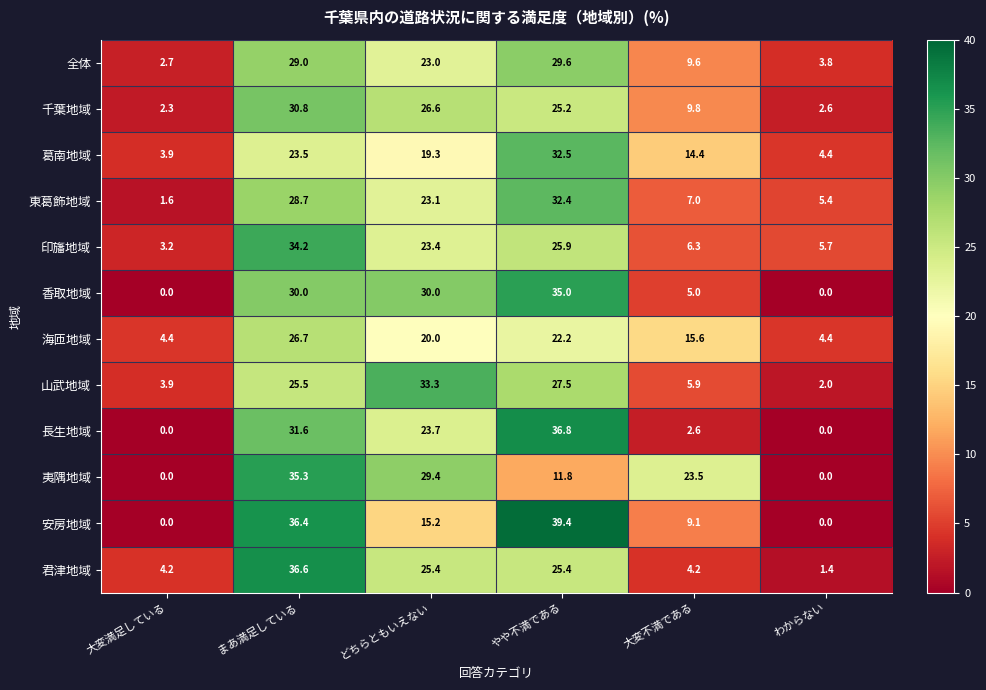

Which series has the largest total across all categories?

安房地域